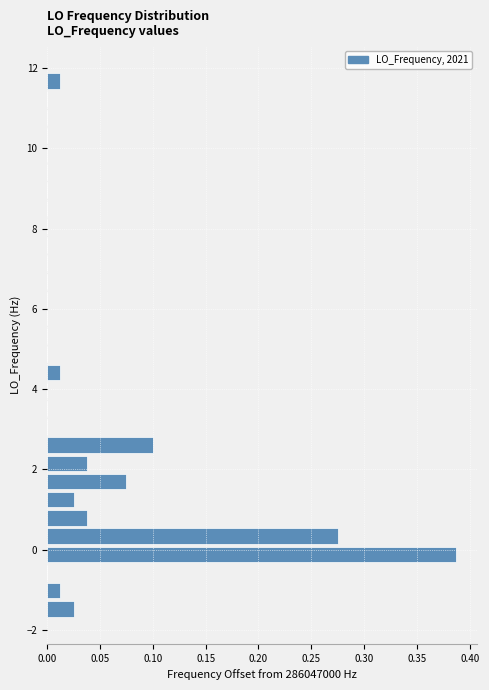

Around what value on the y-axis is the longest bar? Give the approximate position of its centre, as read against the axis.

-0.2